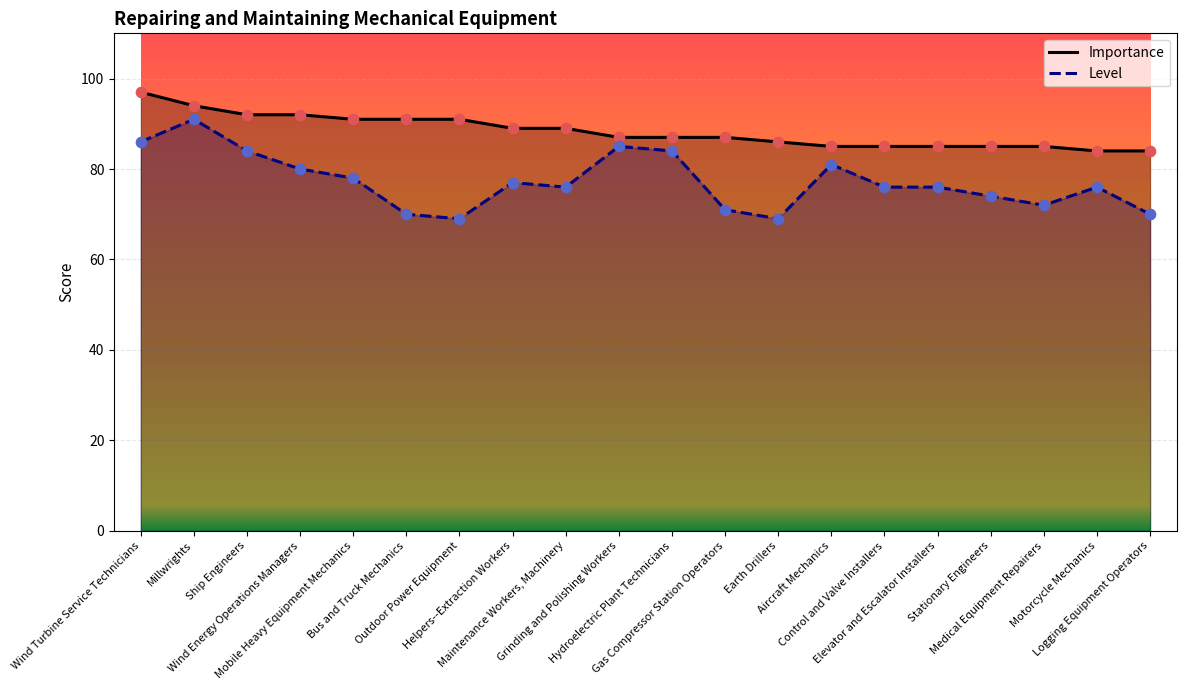

Which series has the widest spread of Y values?

Level